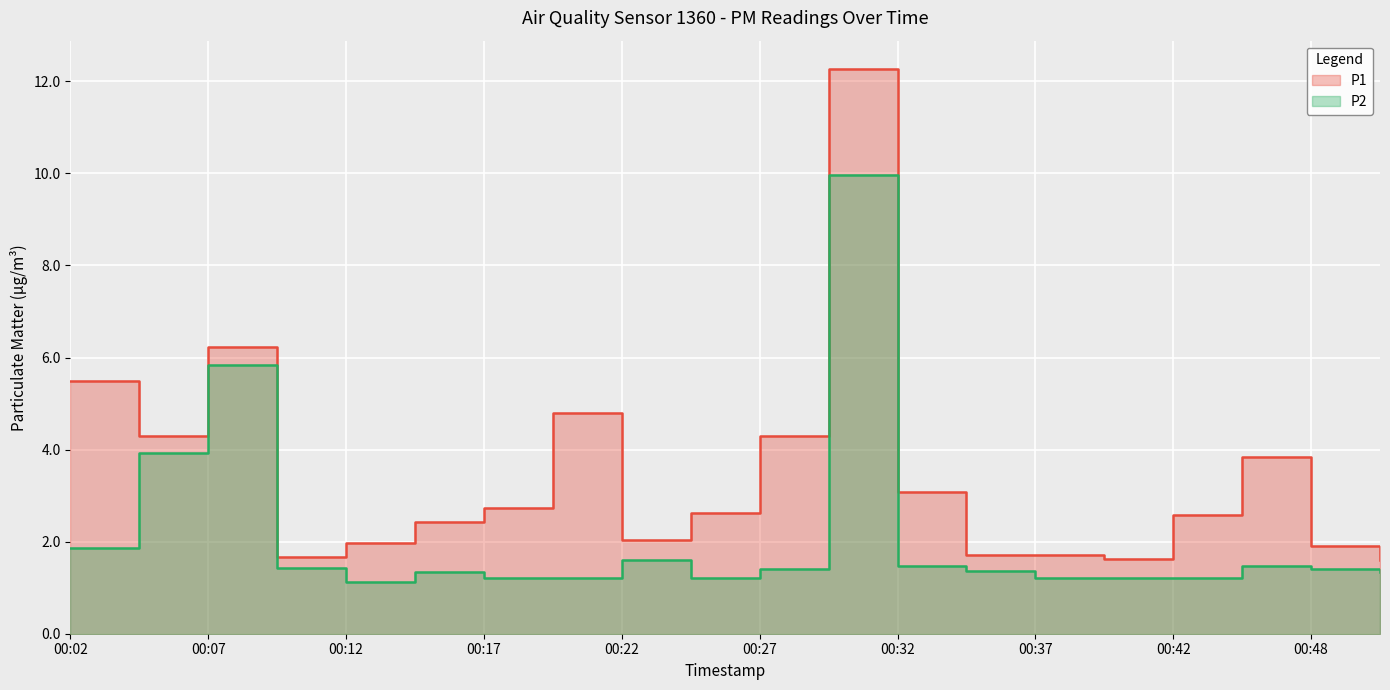

Rank the categories by P2 value from lowest to highest.

00:12, 00:17, 00:20, 00:25, 00:37, 00:40, 00:42, 00:15, 00:50, 00:35, 00:27, 00:48, 00:10, 00:32, 00:45, 00:22, 00:02, 00:04, 00:07, 00:30